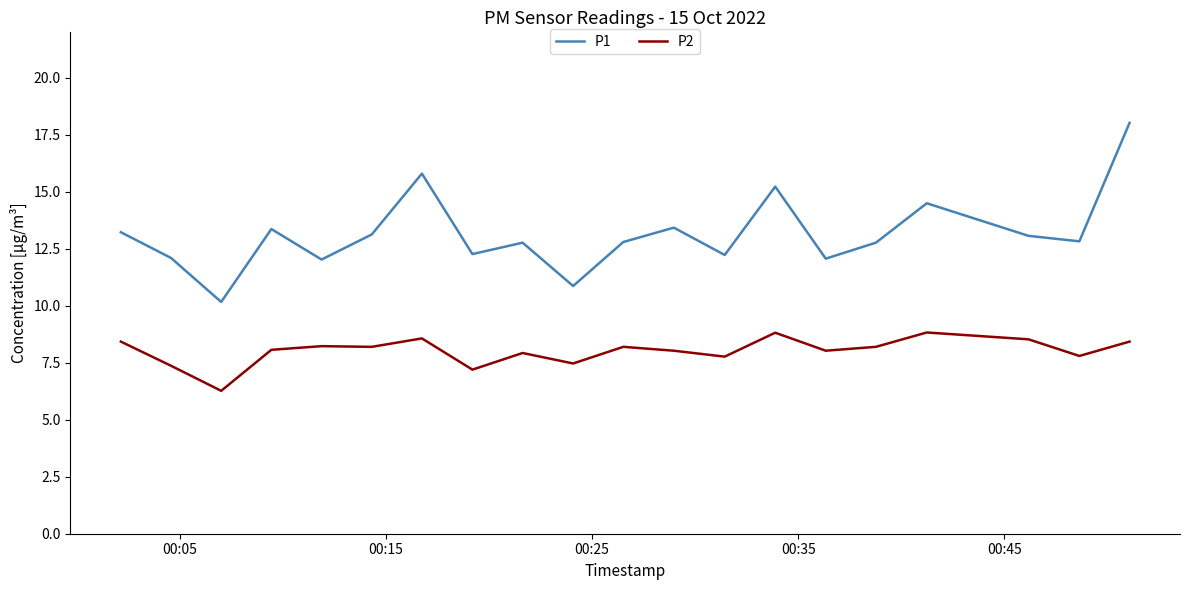

True or false: P2 has more than 2 points higher than both neighbors.

True